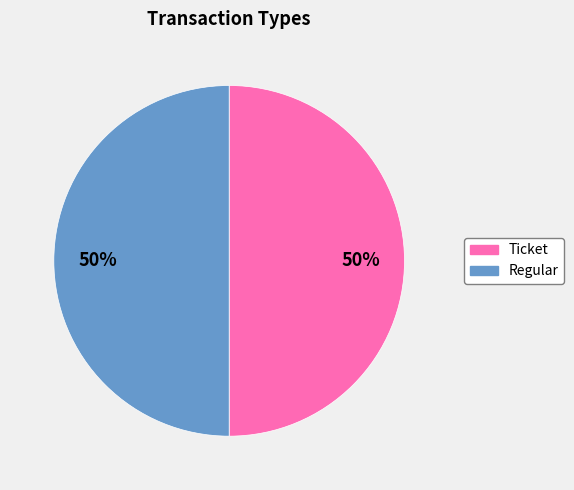

Approximately how many times larger is the value at Regular compared to Ticket?

1.0